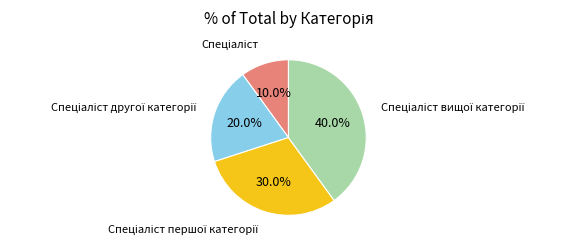

Is there any slice that represents more than half of the pie?

No